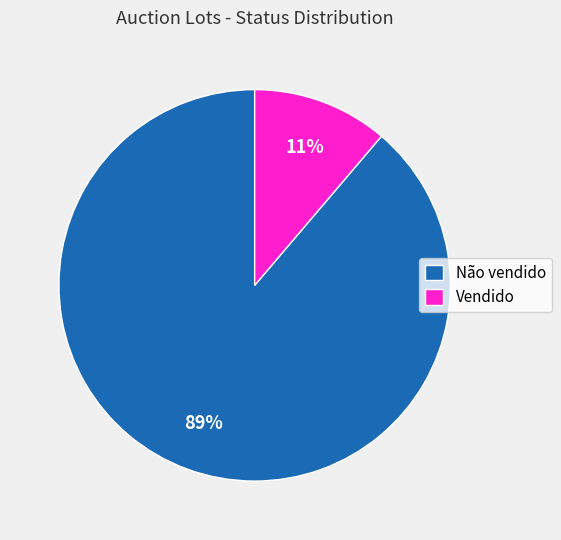

To the nearest percent, what portion does Não vendido represent?

89%